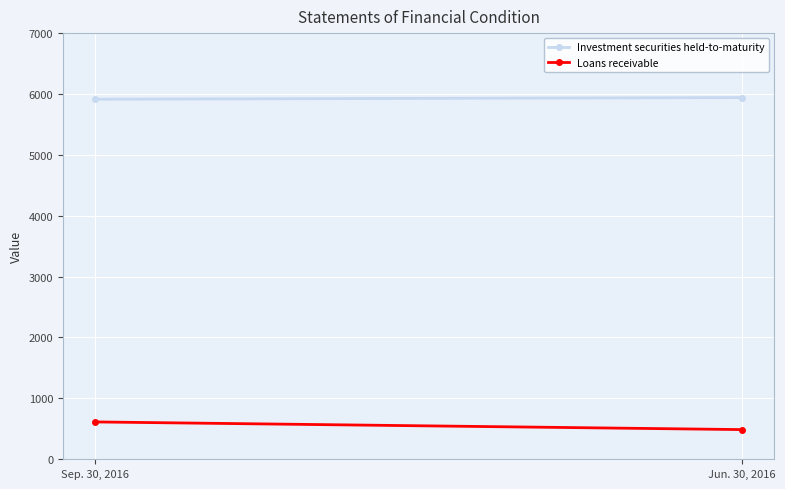

Rank the series by their average value, from lowest to highest.

Loans receivable, Investment securities held-to-maturity